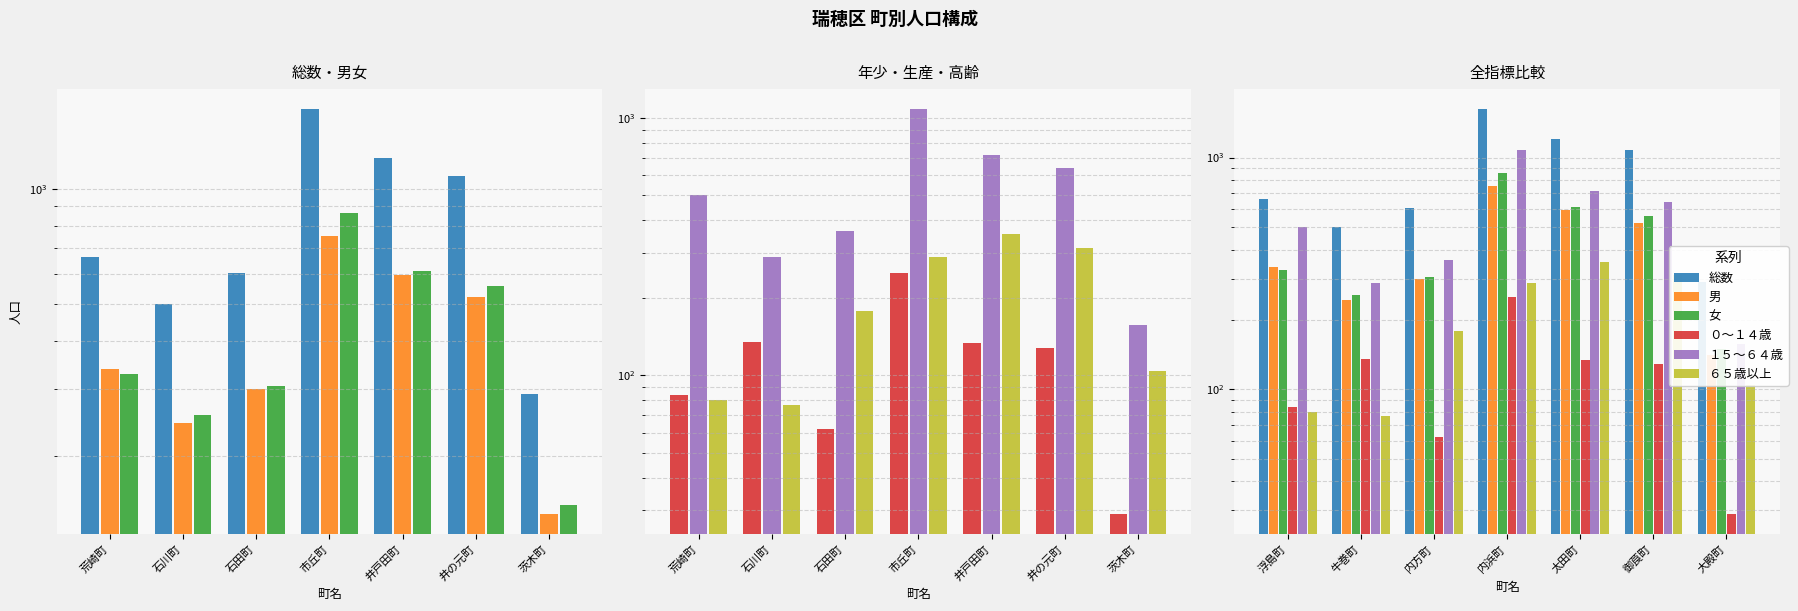

What is the lowest value of the 女 series?

149